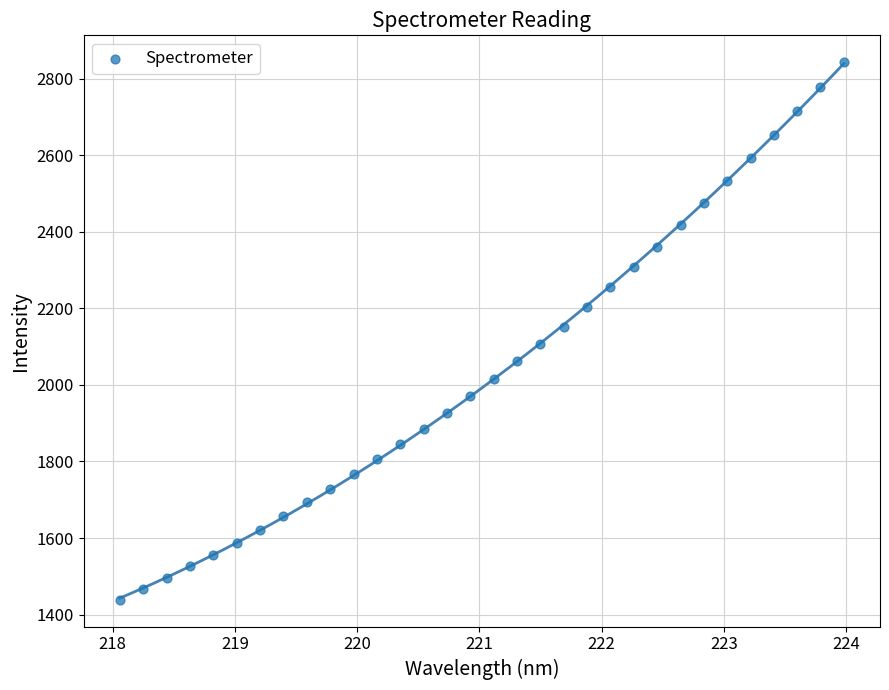

What is the range of Y values (max minus min)?

1404.0